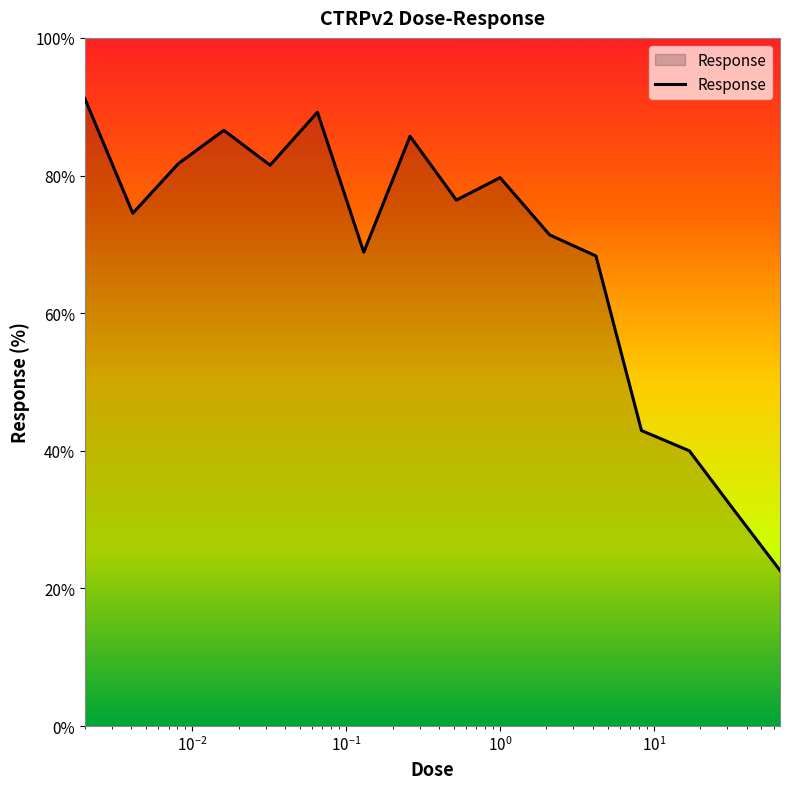

How many interior local peaks (higher than both neighbors) does the data have?

4